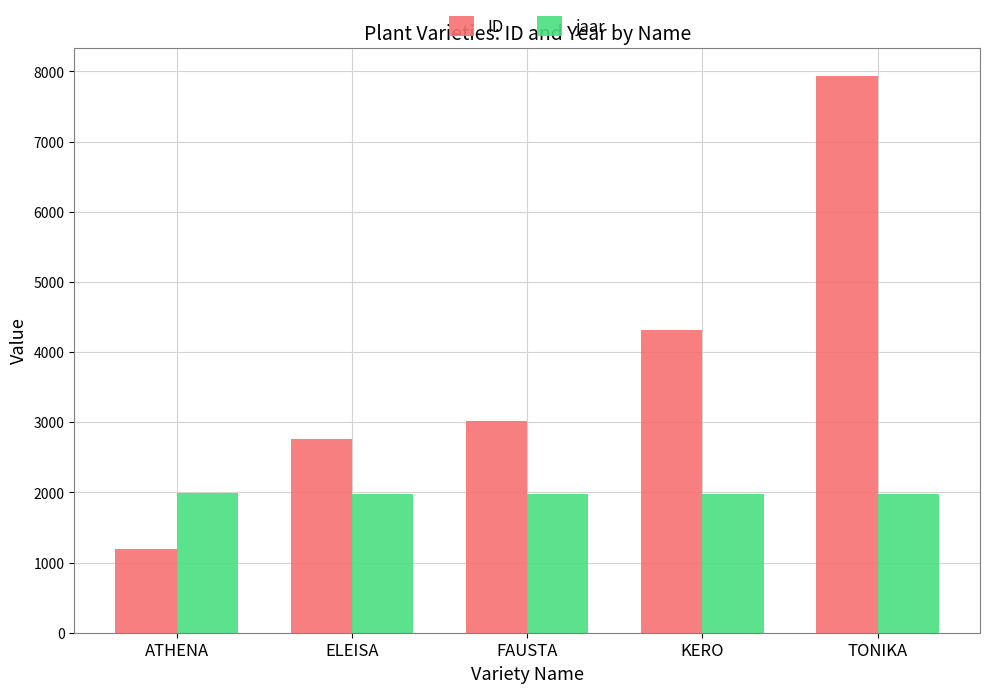

The value of ID at KERO is 7326. True or false?

False